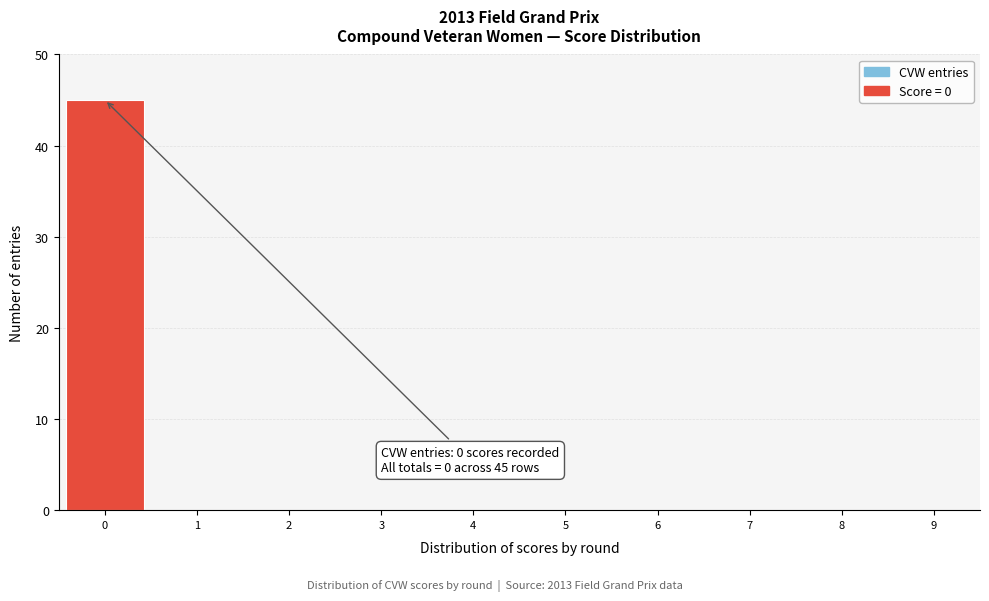

Over which range of the x-axis is the bar tallest?

-0.5 to 0.5